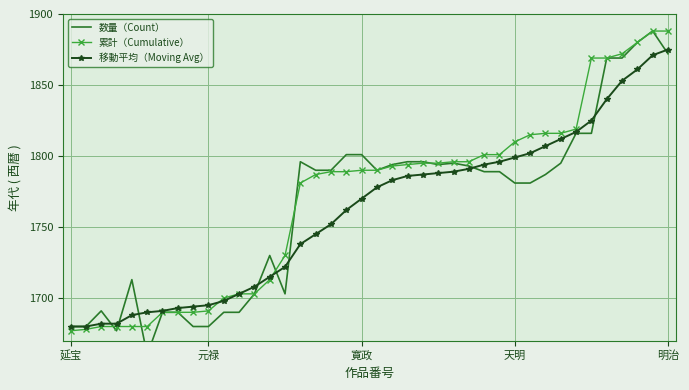

How many data points in 累計（Cumulative） are above 1790?

19